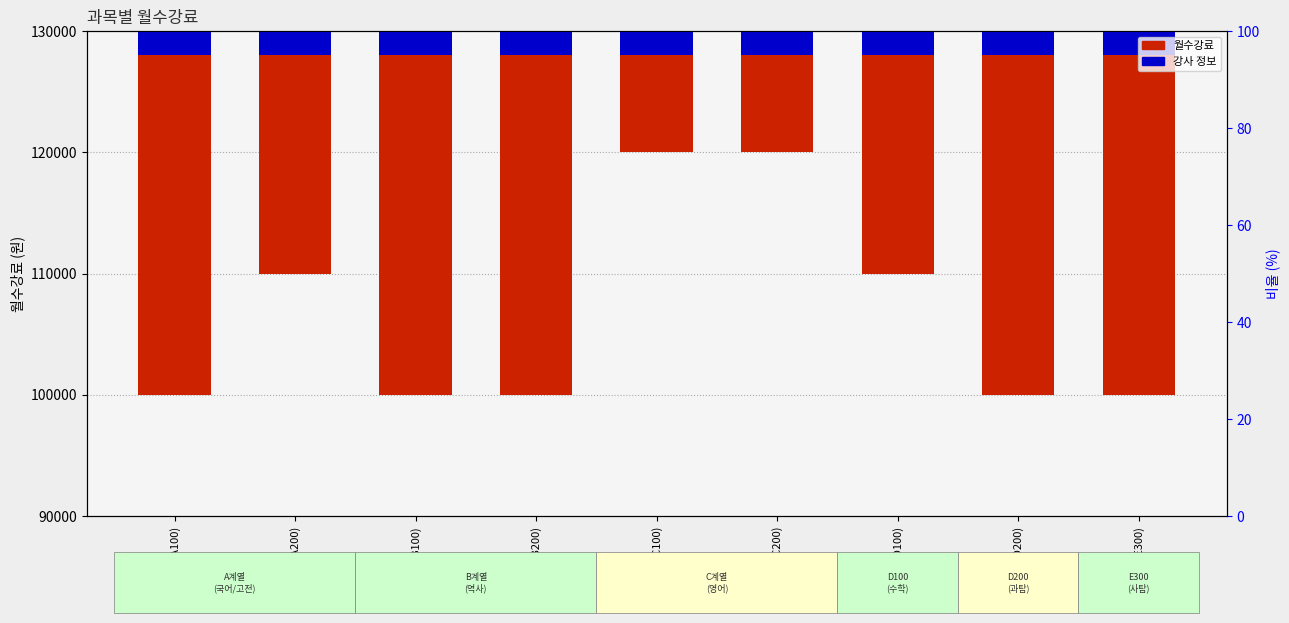

Count the number of data series in this chart.

2